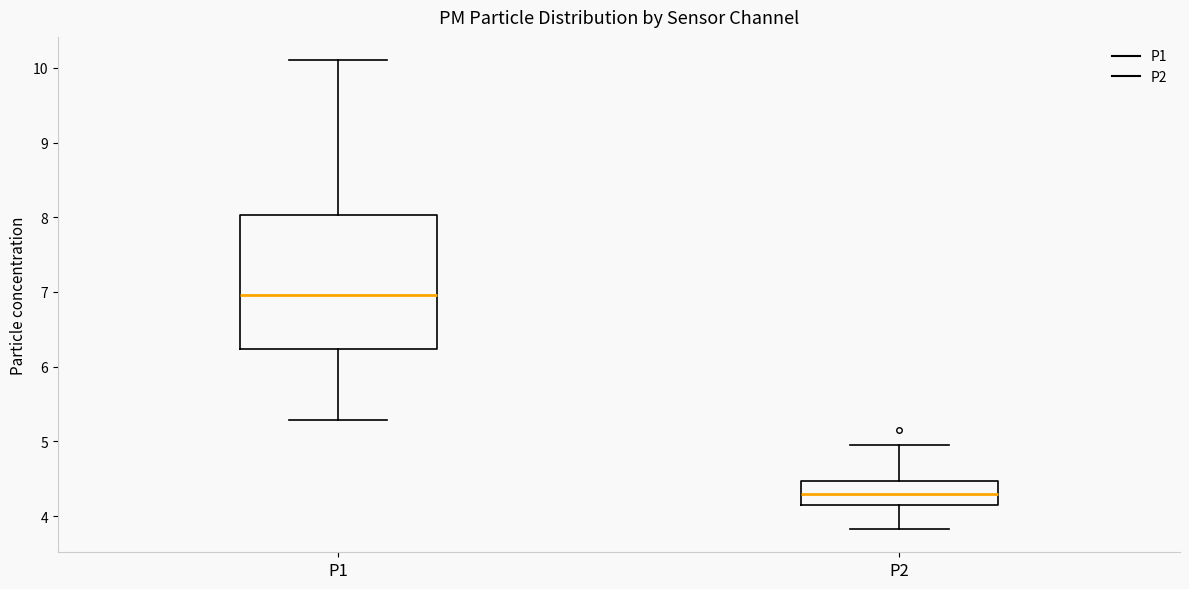

Reading left to right, transcribe this box plot: for each box, give where its median line is, the range the box spans, and where its two whiskers end, as read against the y-axis. The values are not printed on the chart, so give them approximately, as read against the axis.

P1: median 7.0, box 6.2 to 8.0, whiskers 5.3 to 10.1
P2: median 4.3, box 4.2 to 4.5, whiskers 3.8 to 5.0